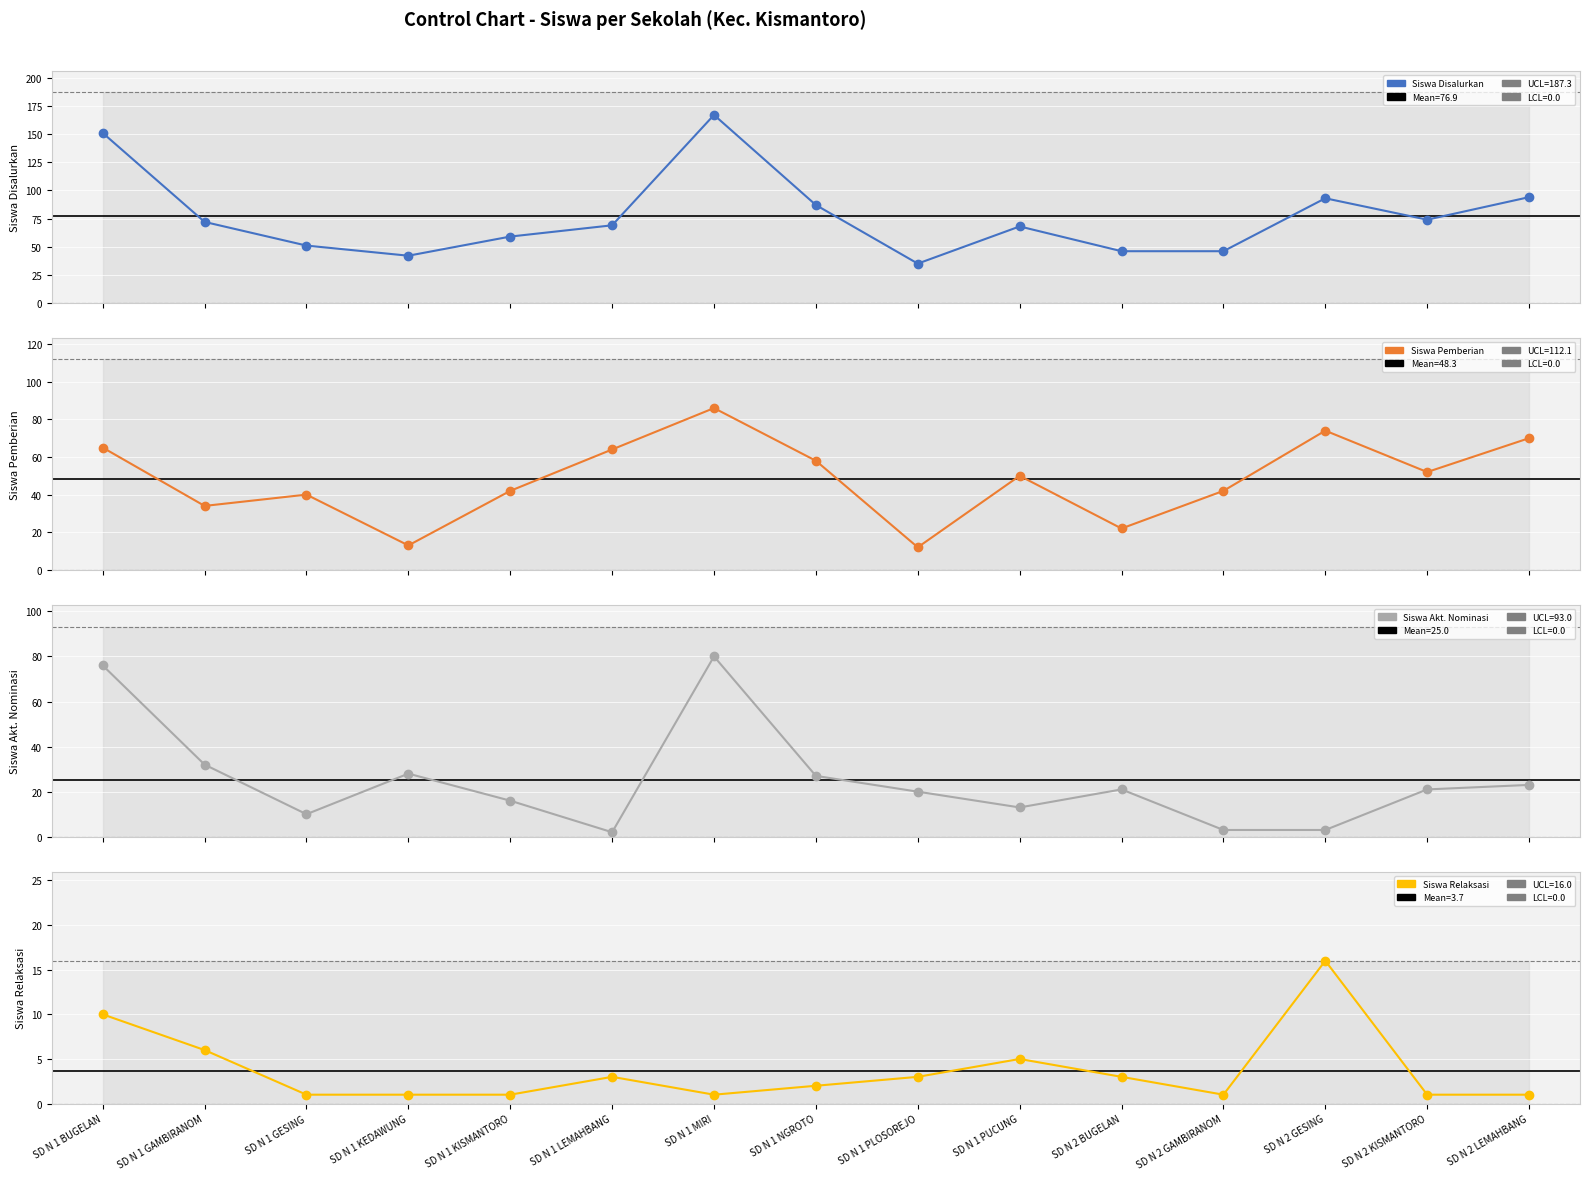

How many times do Siswa Akt. Nominasi and Siswa Relaksasi cross each other?

4